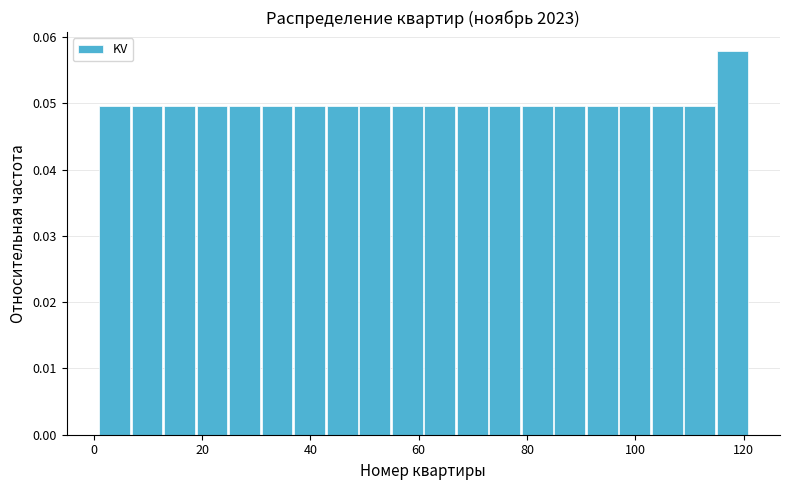

Around what value on the x-axis is the tallest bar? Give the approximate position of its centre, as read against the axis.

118